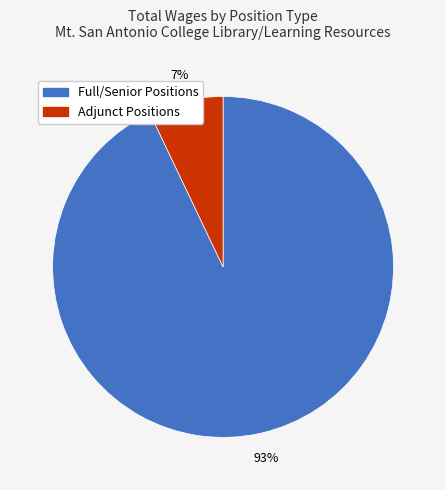

Count the number of slices in the pie.

2